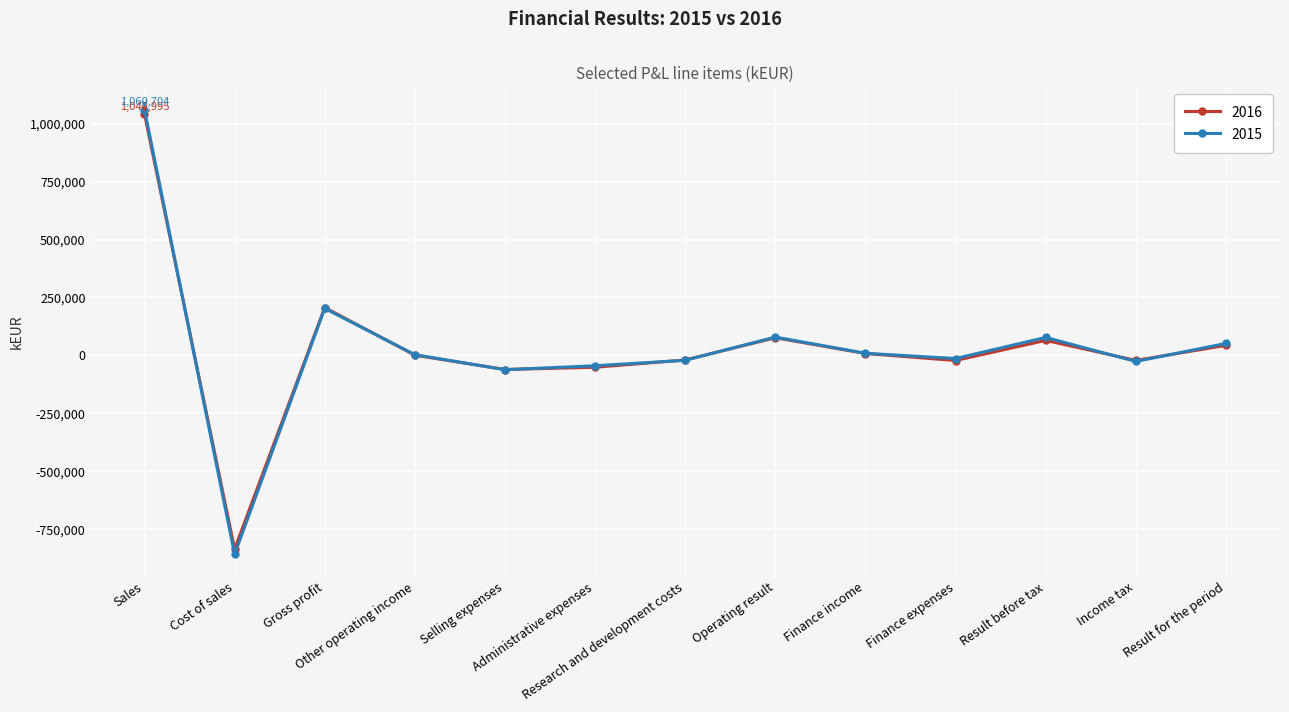

What are all the series names shown in the legend?

2016, 2015